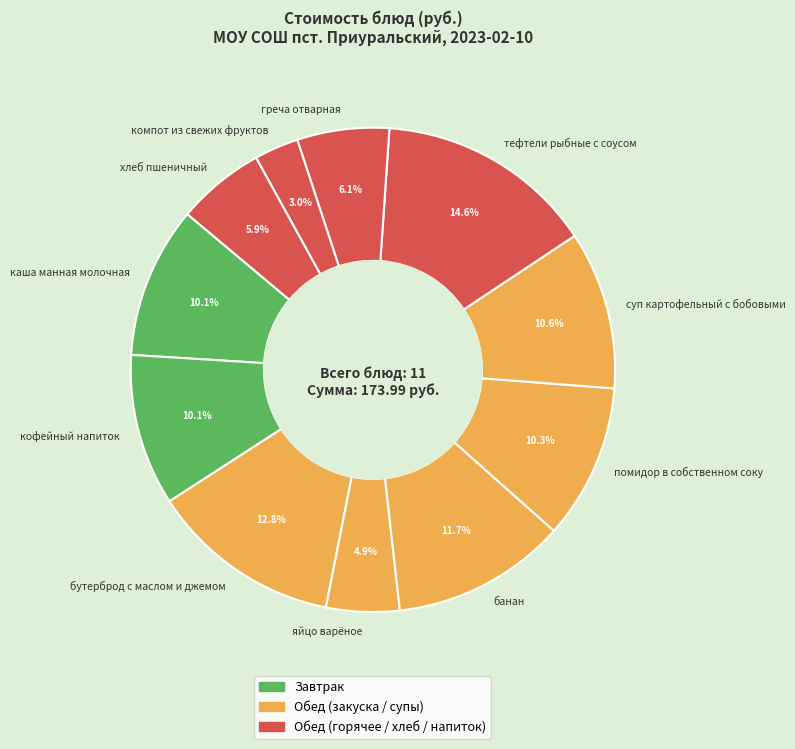

Which slice is the largest?

тефтели рыбные с соусом